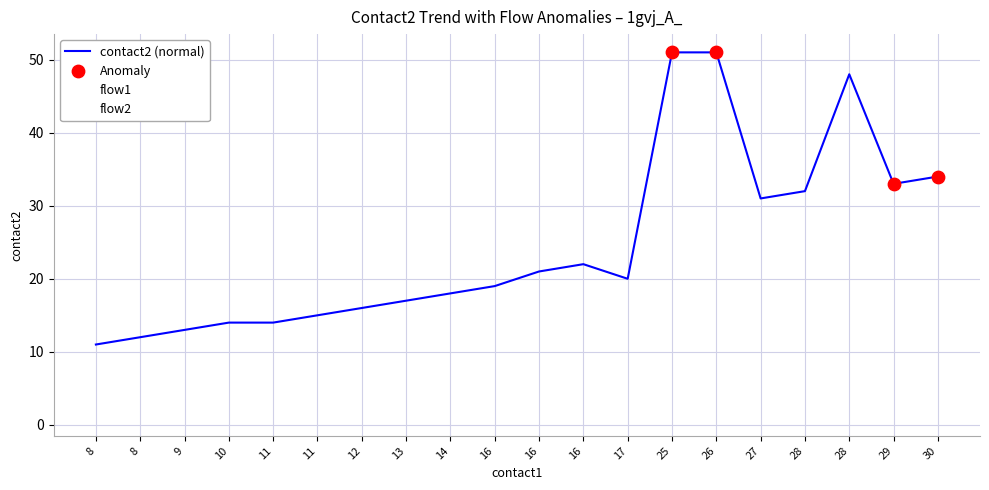

Is this an area chart (filled region under the line)?

No